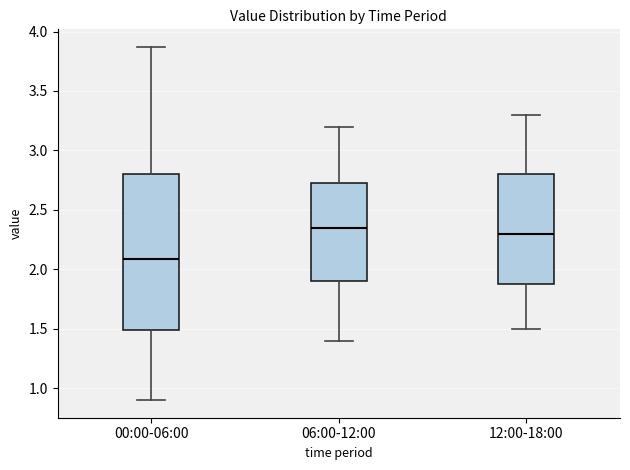

Which box is the tallest, from its lower edge to its upper edge?

00:00-06:00